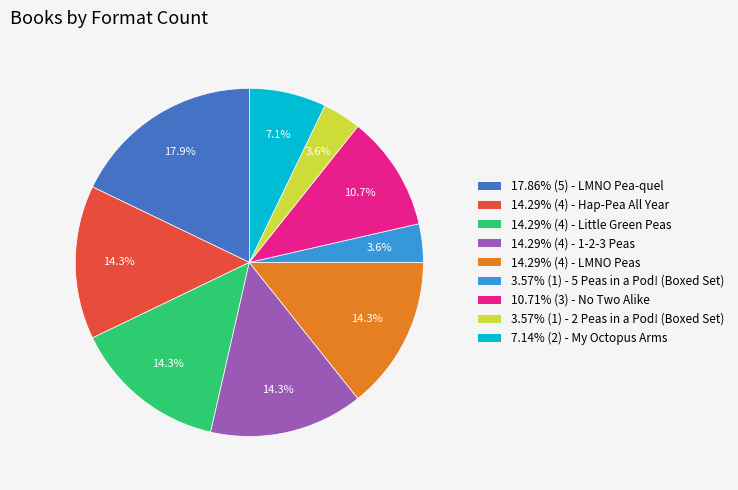

Is there a majority slice in this chart?

No